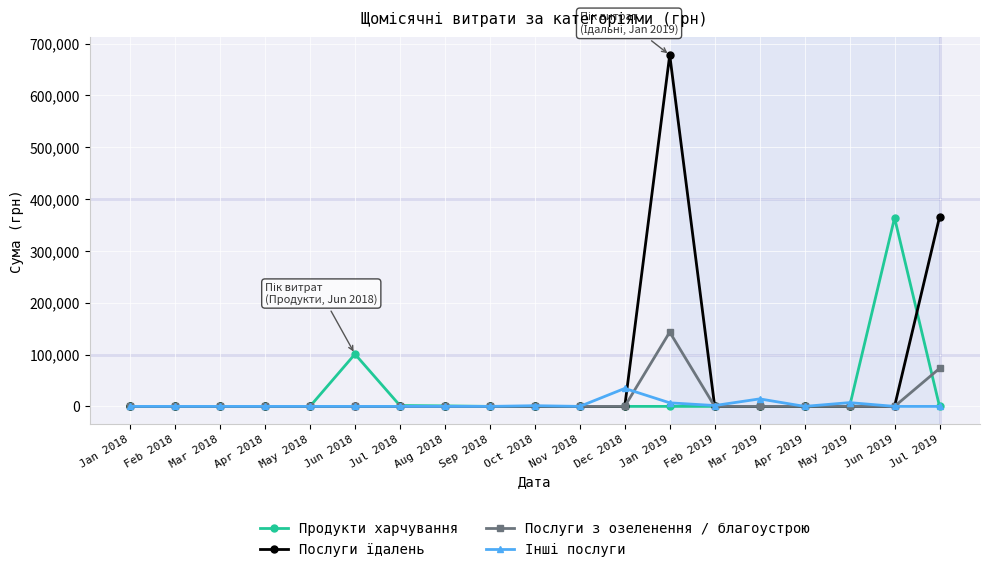

Where is Продукти харчування nearest to the value 181880?

Jun 2018